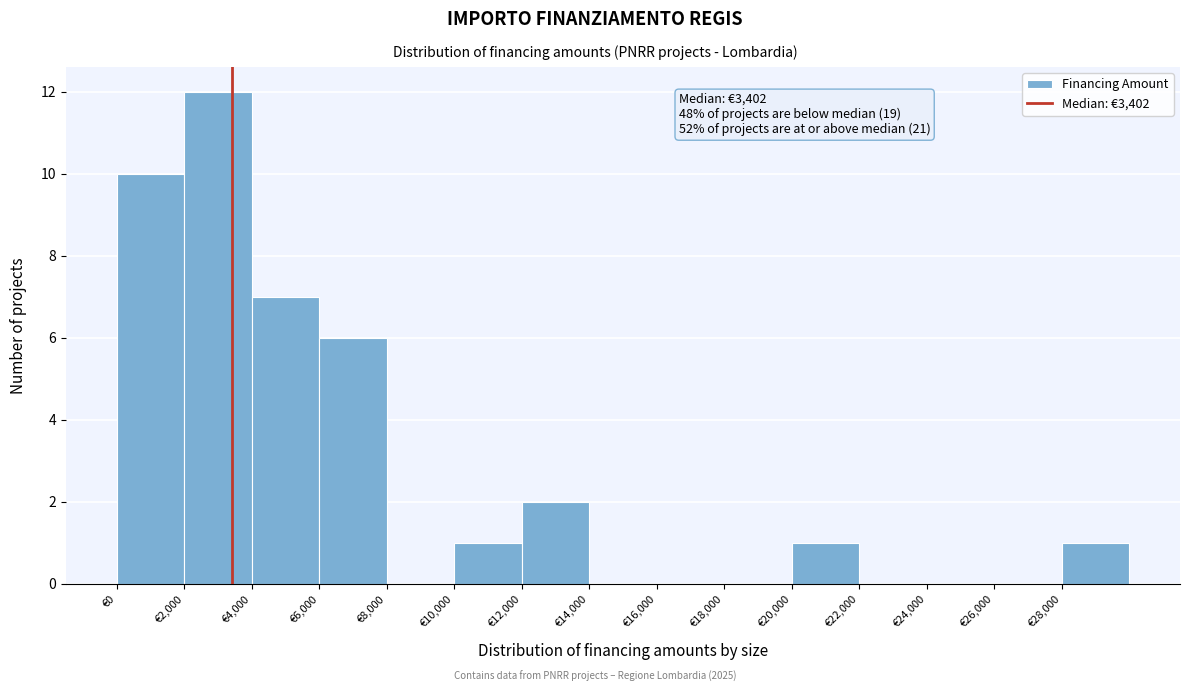

Over which range of the x-axis is the bar tallest?

2000 to 4000